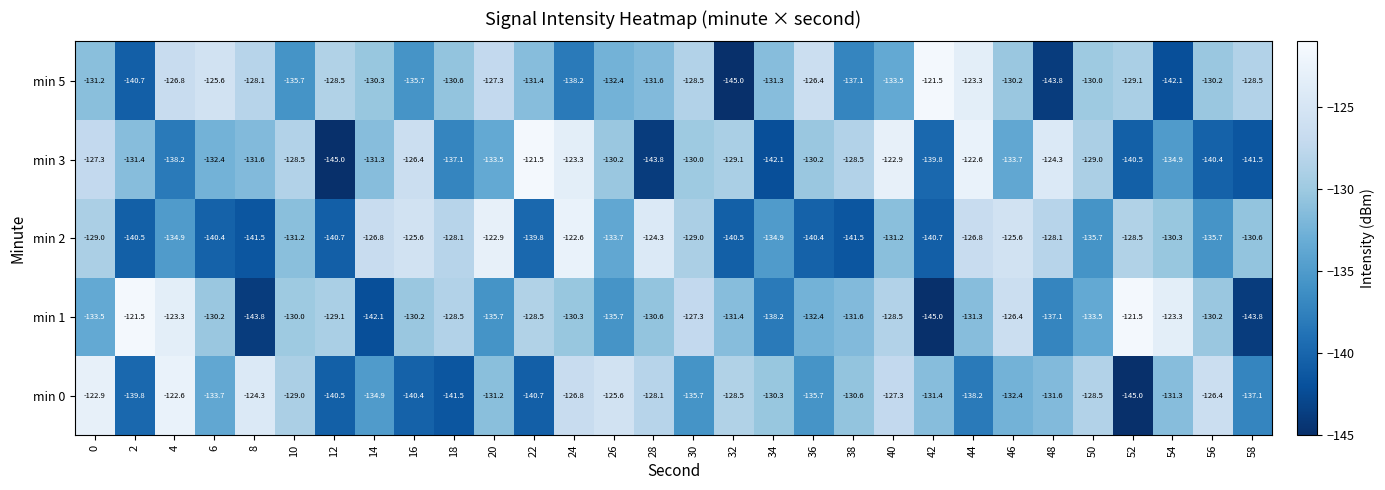

Which series changed the most between 14 and 58?

min 3